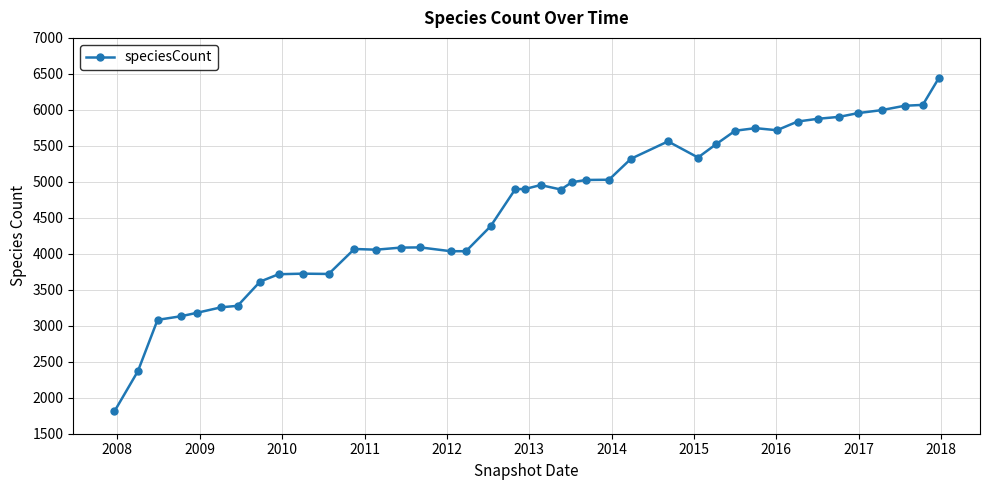

What is the sum of all values?

185384